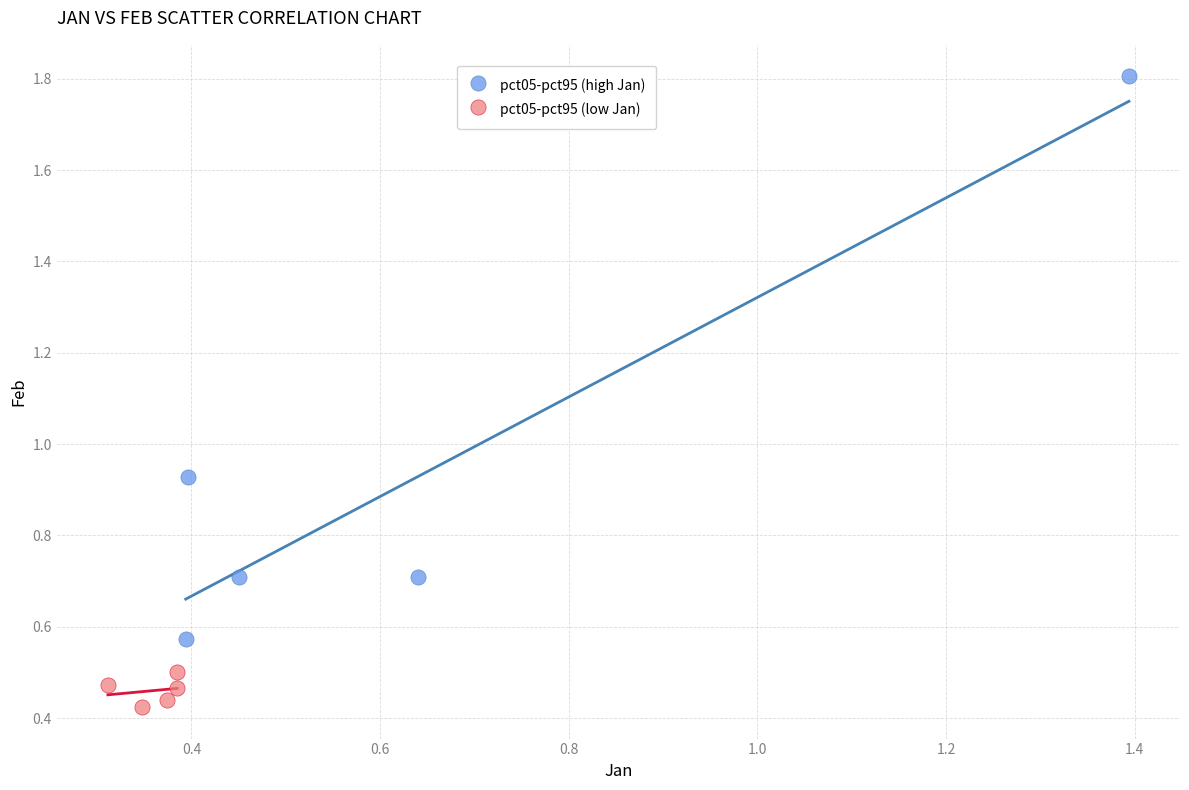

Which series reaches the minimum Y coordinate?

pct05-pct95 (low Jan)